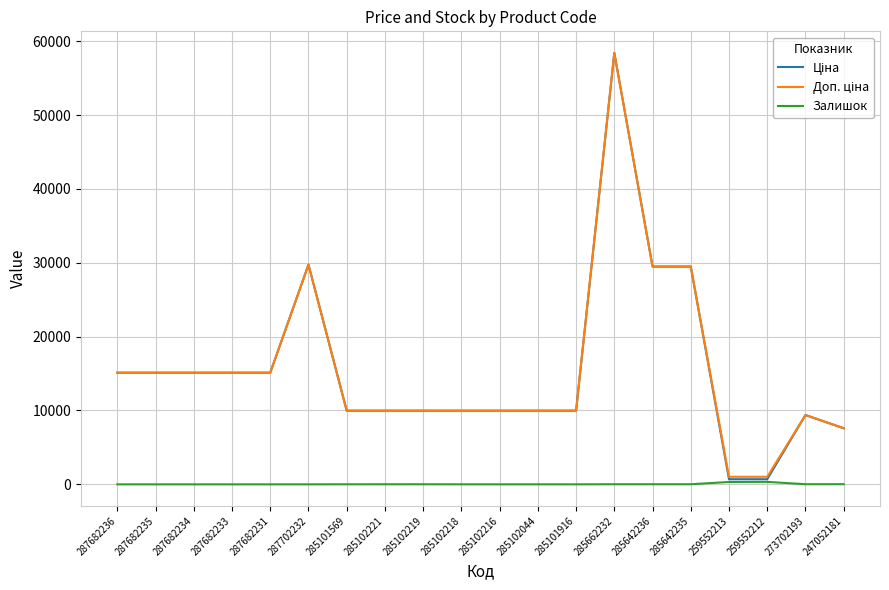

What is the total value across all series at 287682233?

30240.0